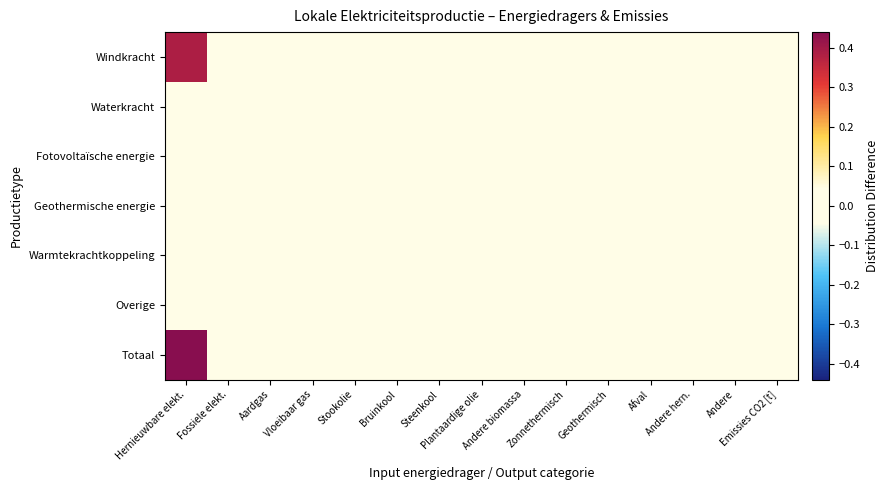

List the series in order of their peak value, highest first.

Totaal, Windkracht, Overige, Fotovoltaïsche energie, Waterkracht, Geothermische energie, Warmtekrachtkoppeling